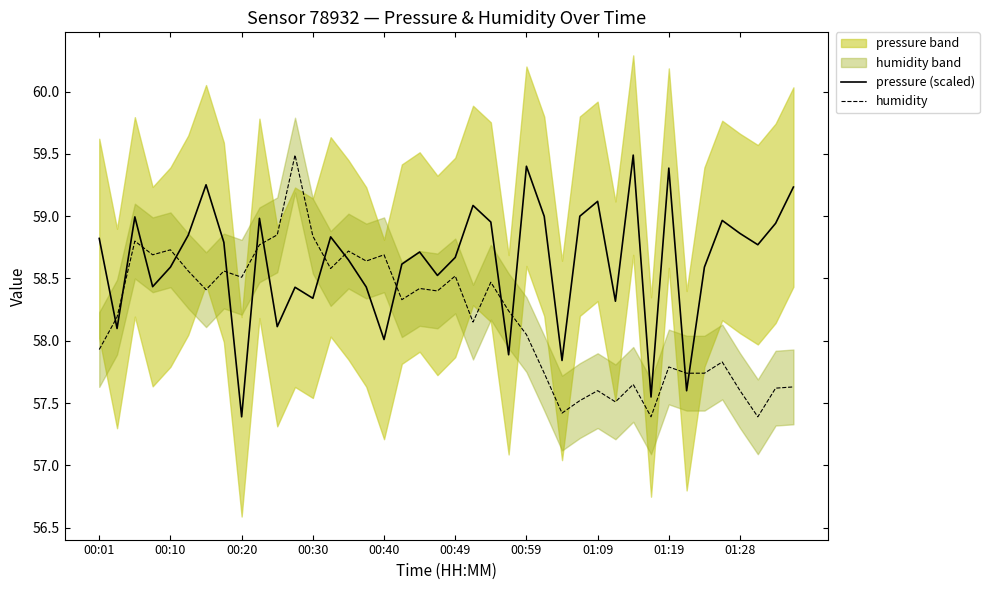

At which category is the sum across all series the highest?

11